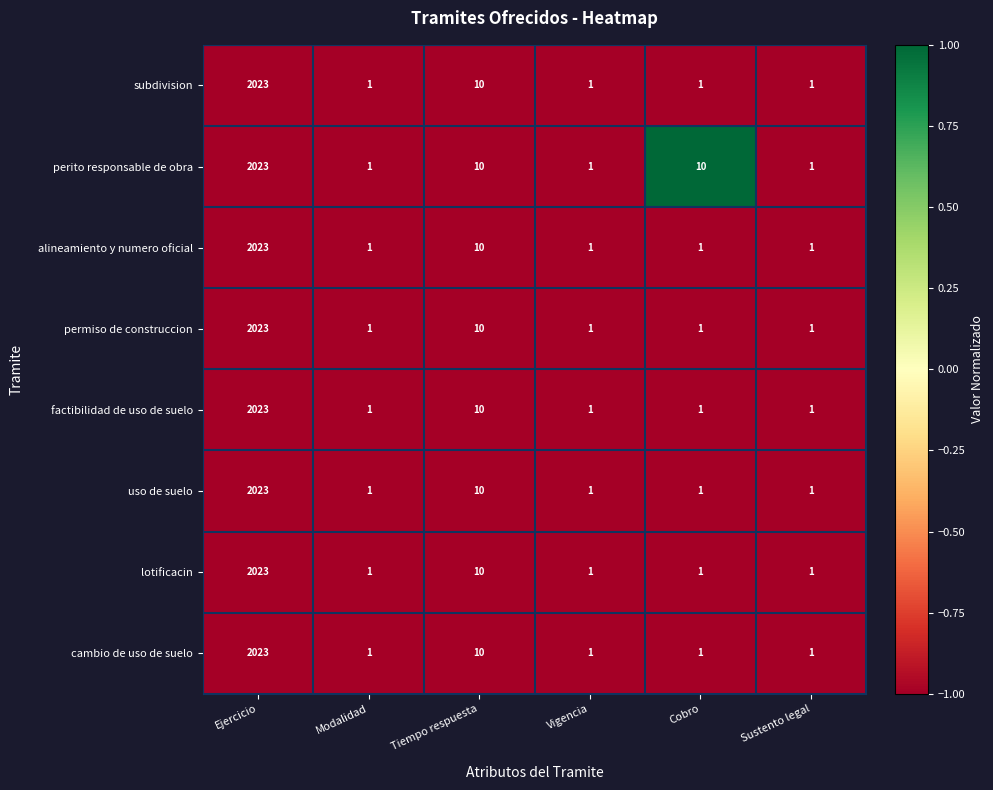

The value of uso de suelo at Tiempo respuesta is 10. True or false?

True